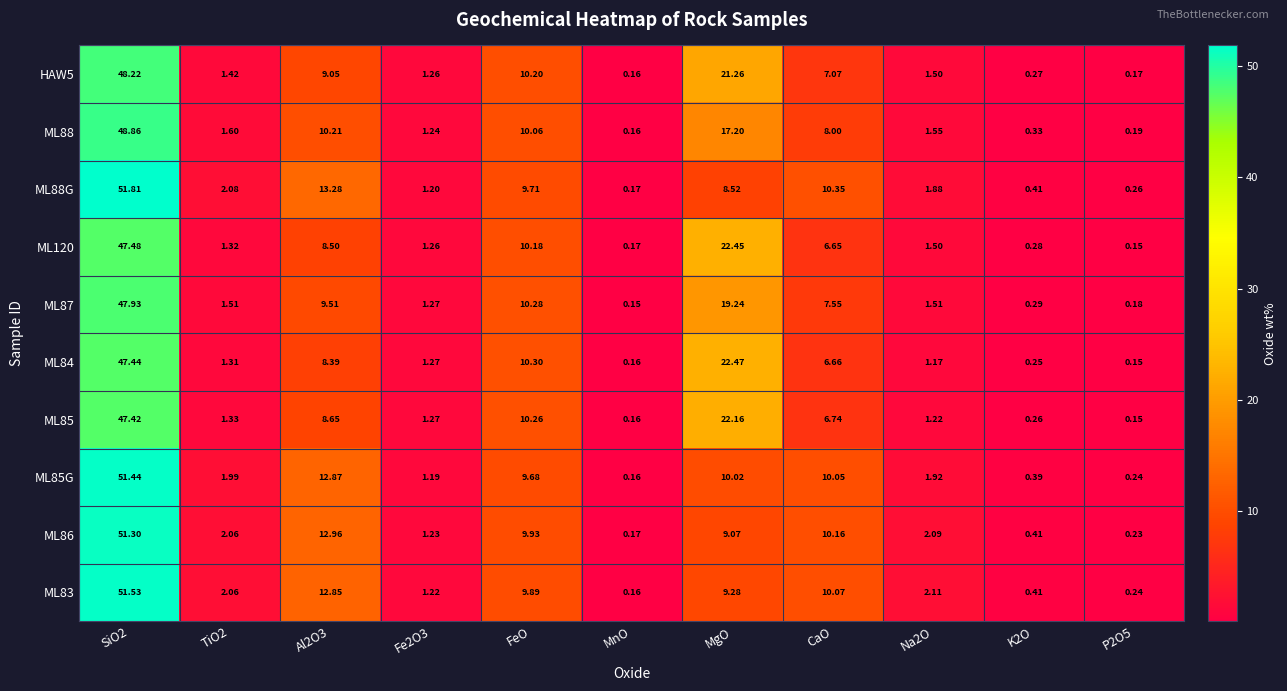

What is the total value across all series at MgO?

161.7